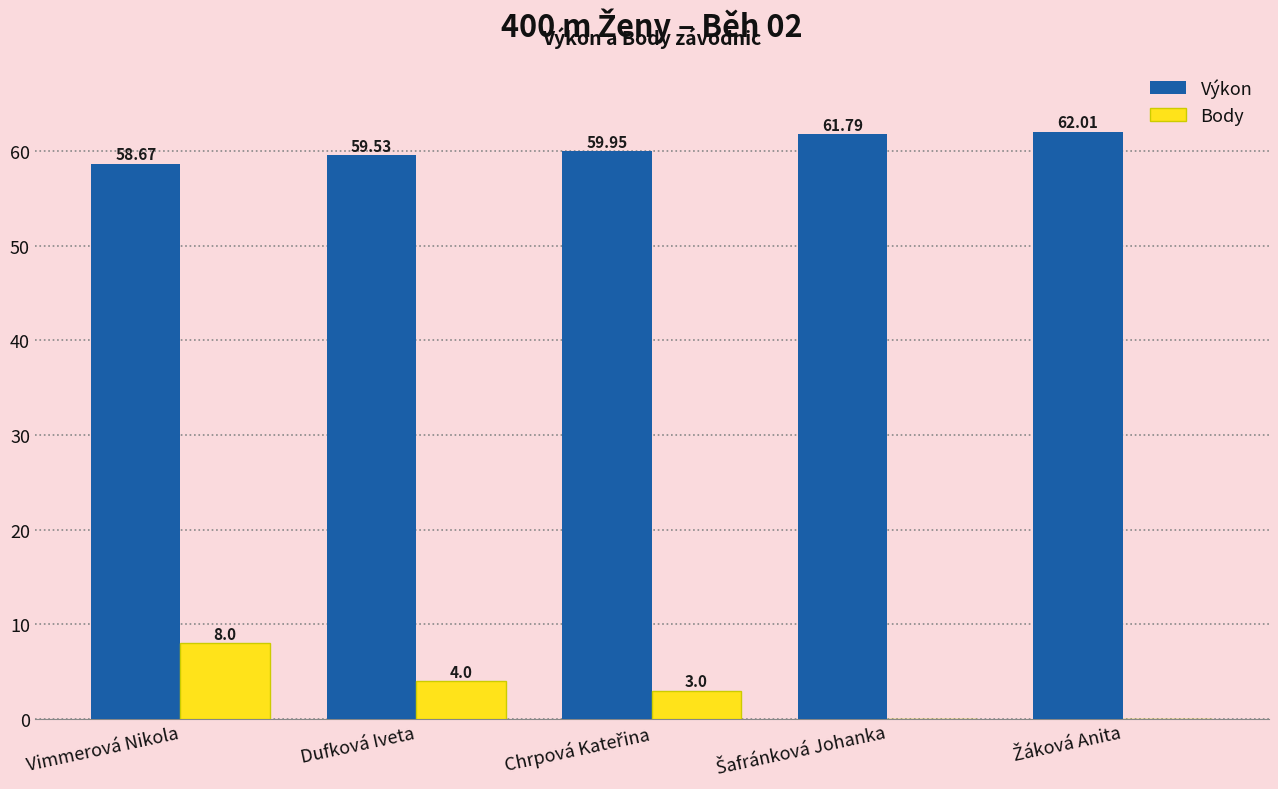

What is the maximum value shown in the chart?

62.0